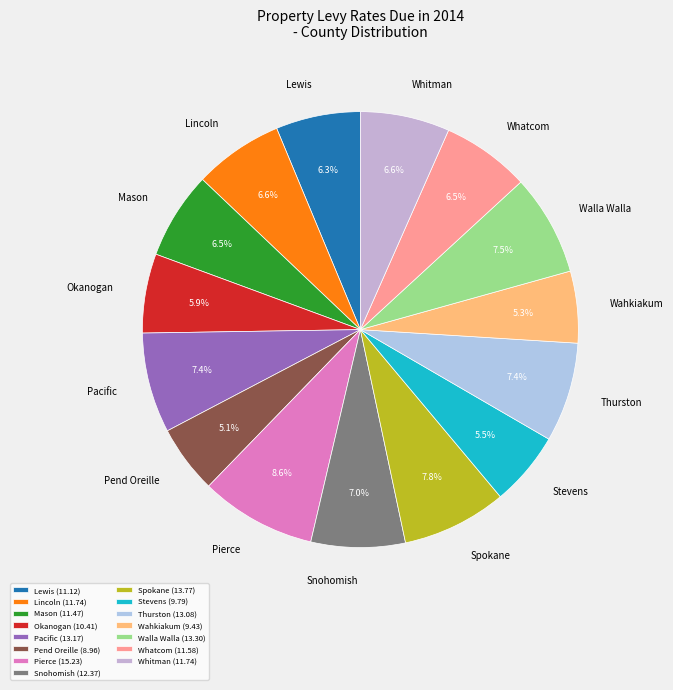

To the nearest percent, what is the difference between the Snohomish and Pierce slice percentages?

2%